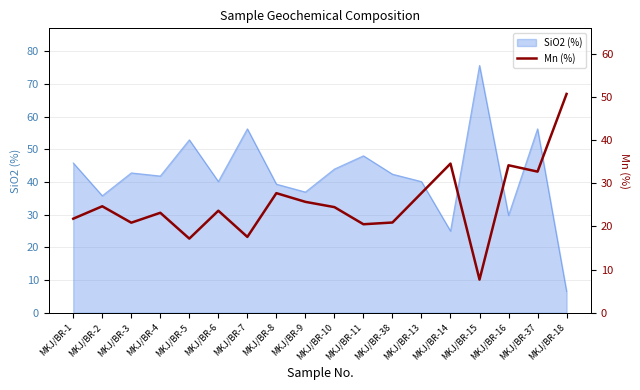

What position from the left is MKJ/BR-13?

13